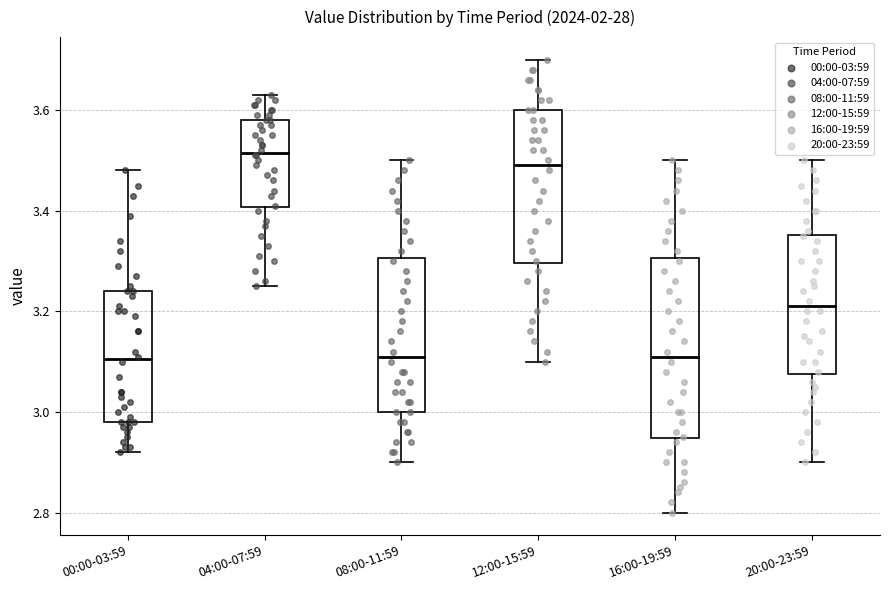

Where does the upper whisker of the box for 16:00-19:59 end on the y-axis? The values are not printed on the chart, so give them approximately, as read against the axis.

3.50